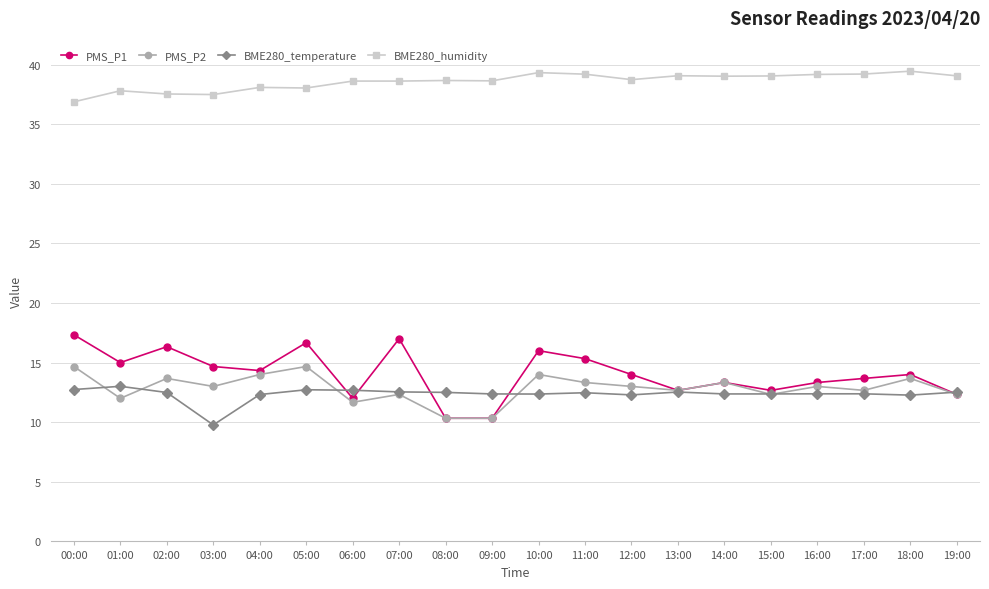

True or false: BME280_humidity has more than 2 interior local peaks.

True